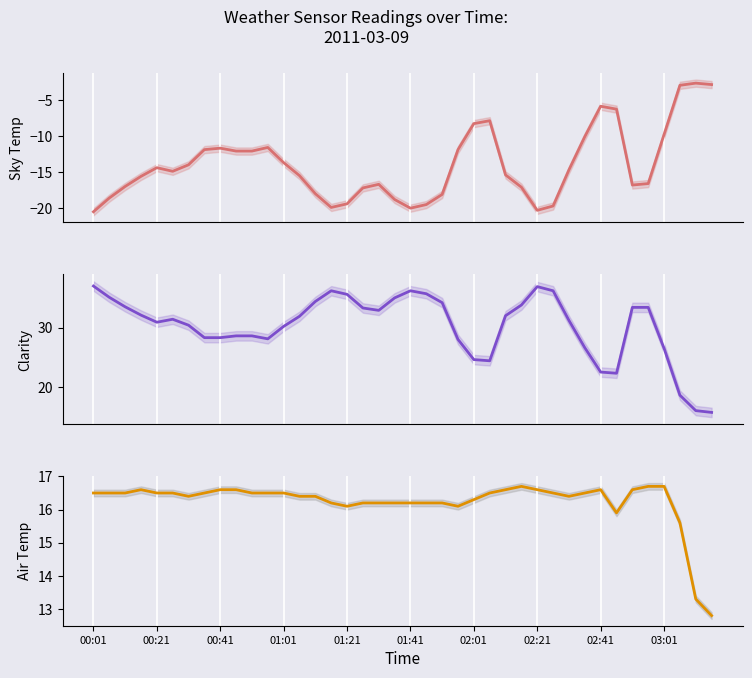

True or false: Clarity and Sky Temp cross at least once.

False